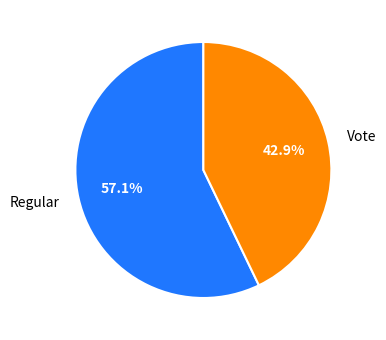

Combined, what portion of the pie is Regular and Vote?

100.0%